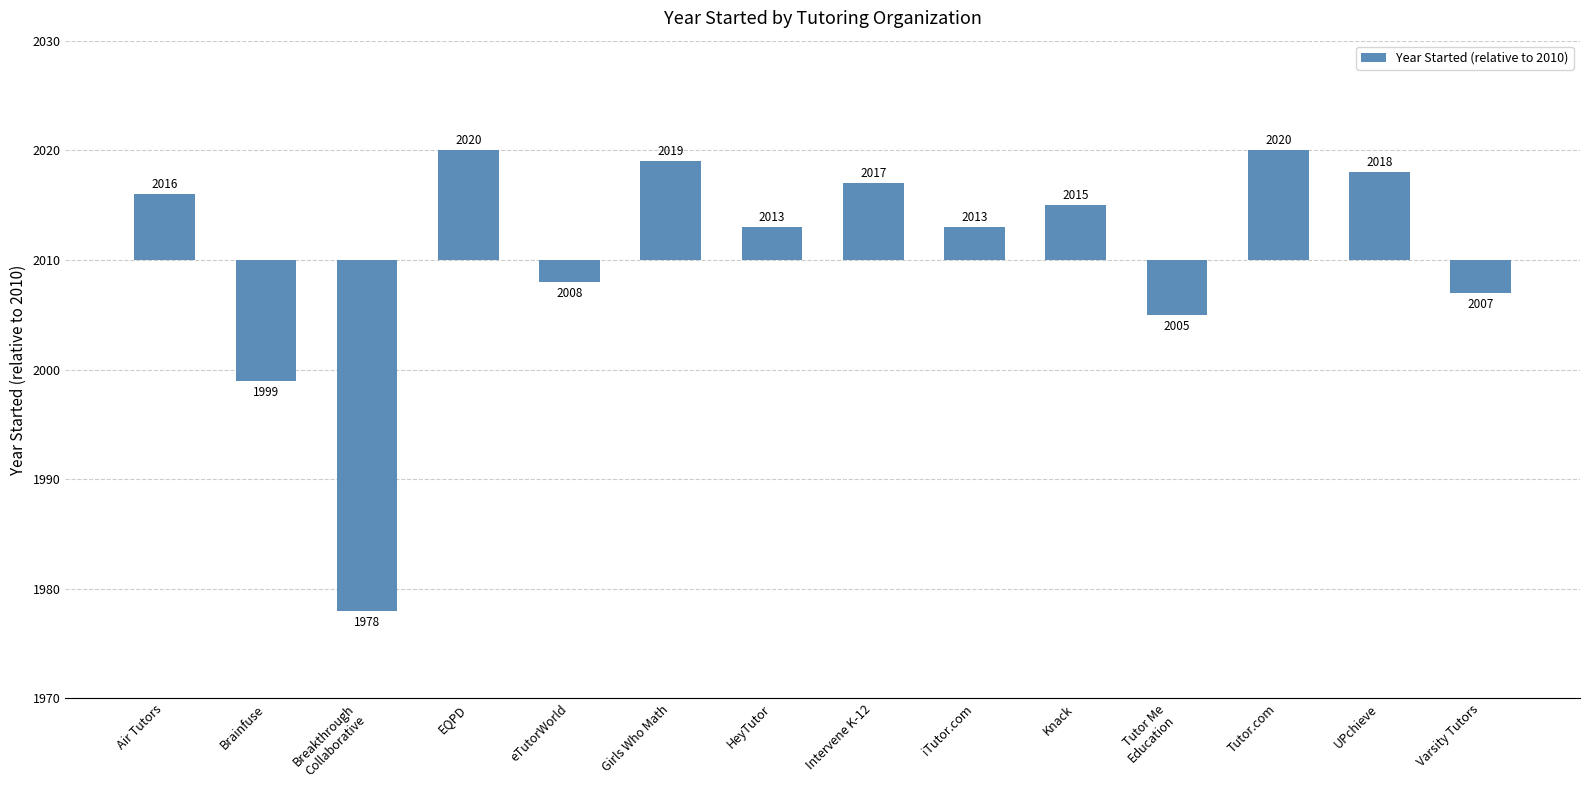

Does the chart contain stacked bars?

No